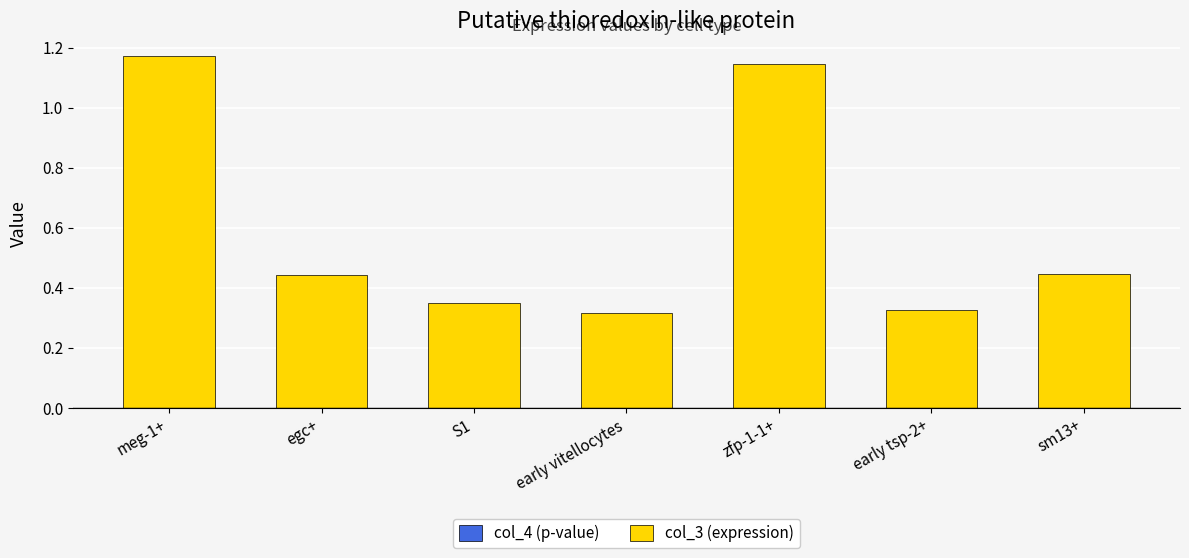

The col_4 (p-value) series shows 0.0 at egc+. True or false?

False